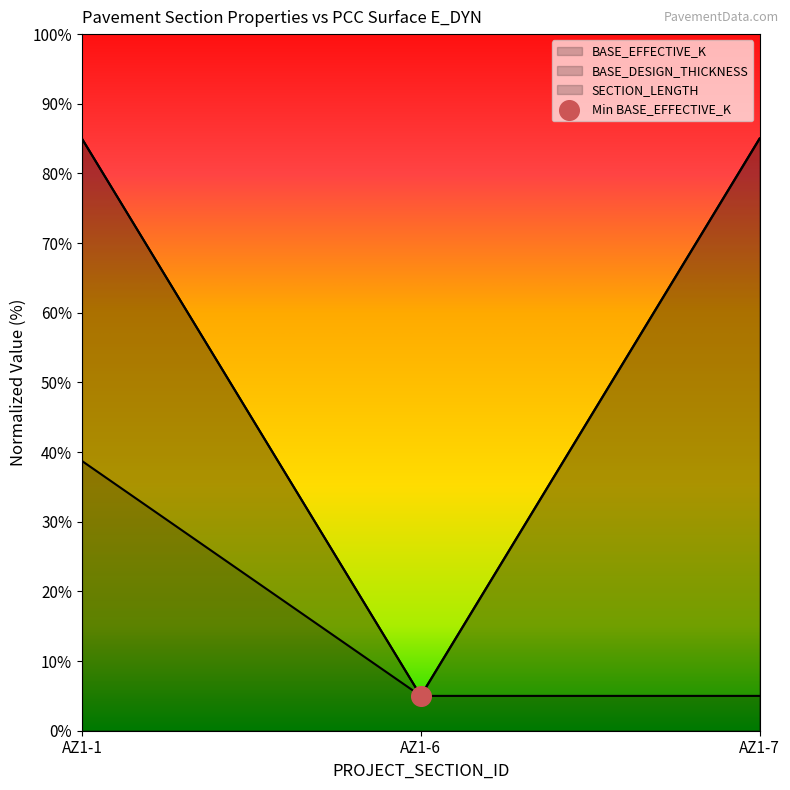

At which category is the sum across all series the highest?

AZ1-1